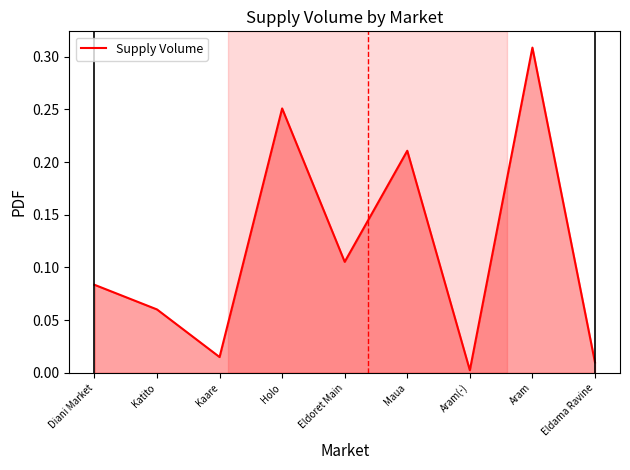

Rank the categories by value from lowest to highest.

Aram(-), Eldama Ravine, Kaare, Katito, Diani Market, Eldoret Main, Maua, Holo, Aram